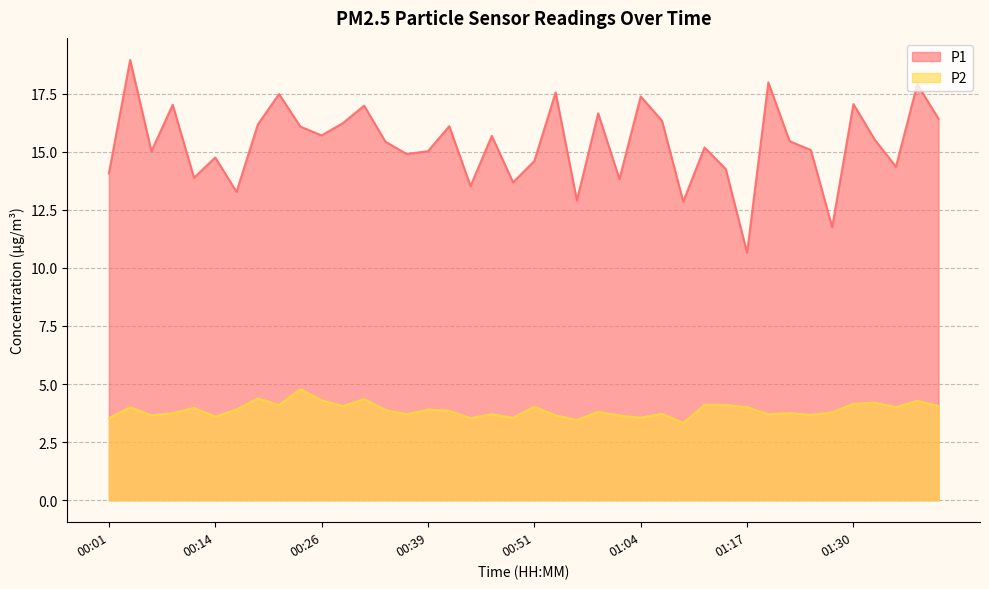

Between 01:01 and 01:32, which series saw the biggest shift?

P1